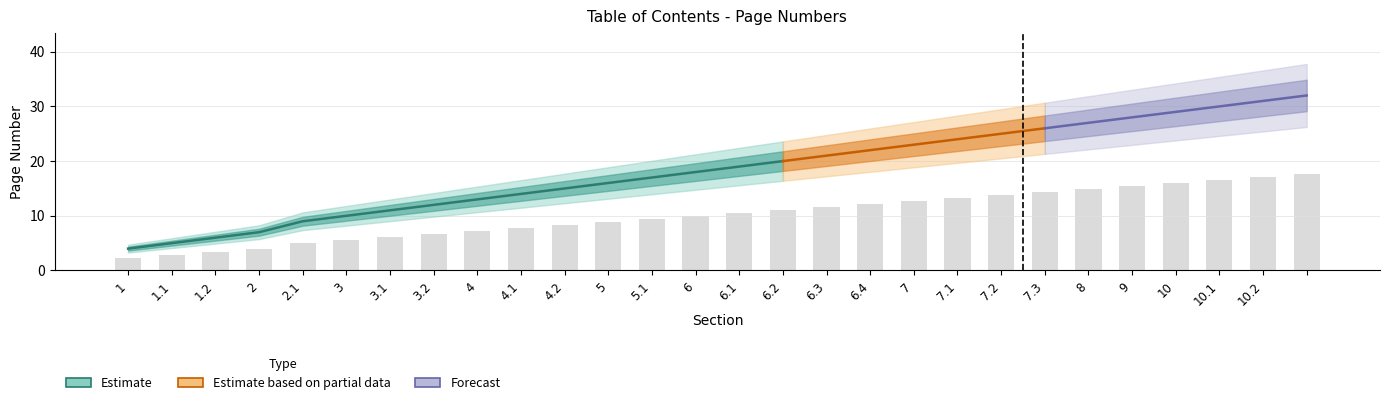

How many groups of bars are there?

28